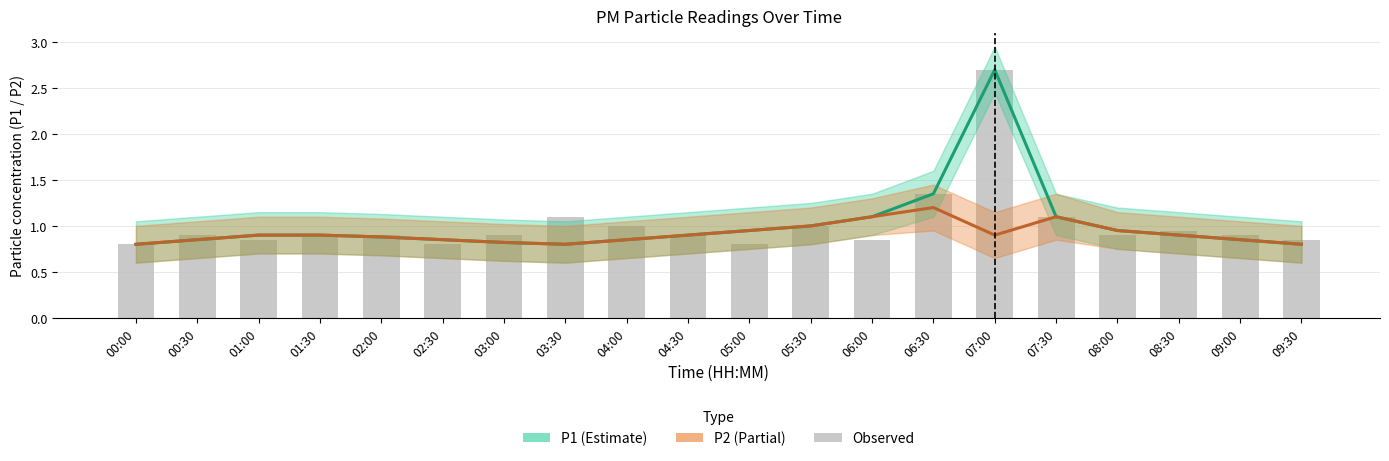

Count the number of categories in the chart.

20